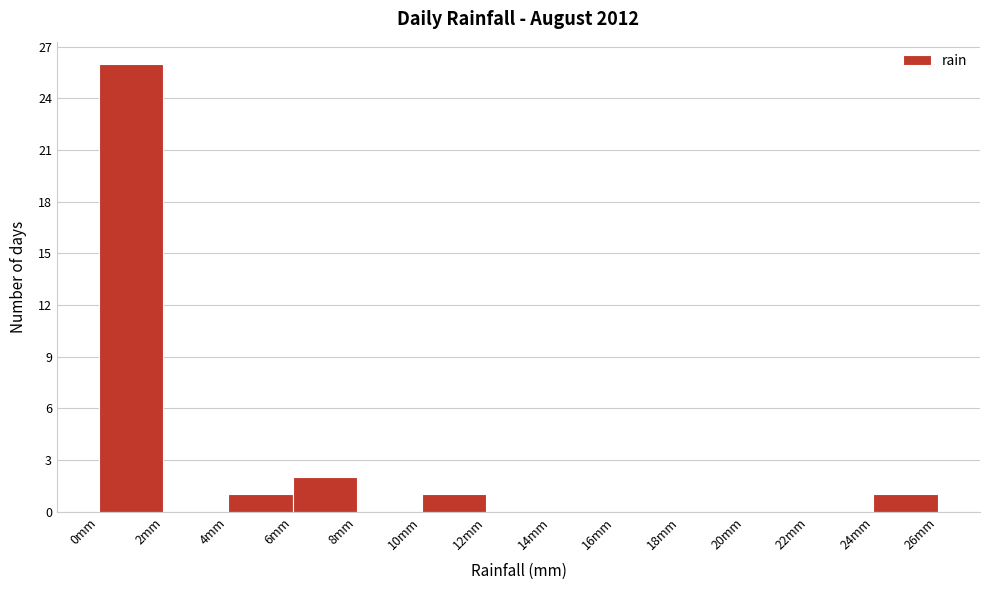

Over which range of the x-axis is the bar tallest?

0 to 2